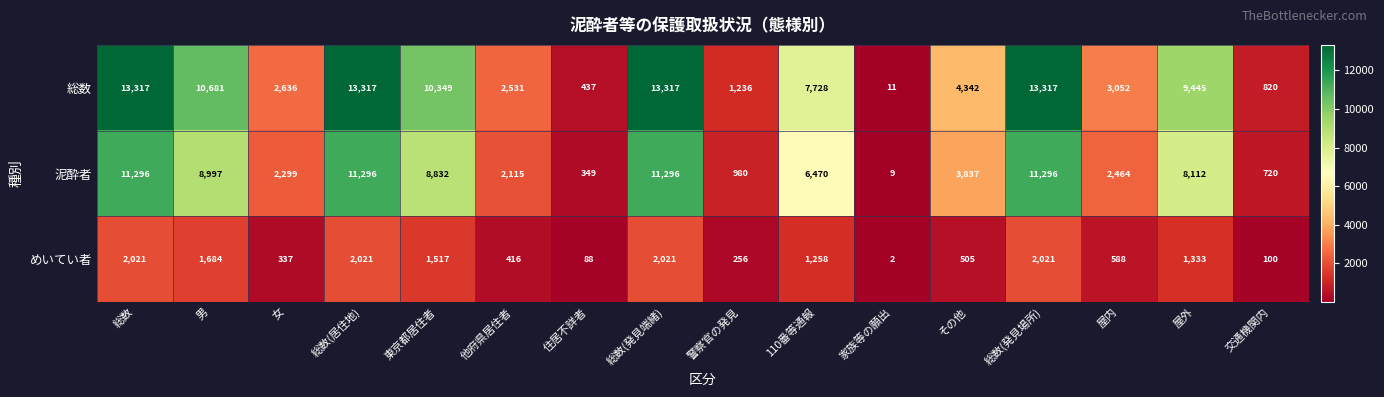

Rank the series at 女 from lowest to highest value.

めいてい者, 泥酔者, 総数